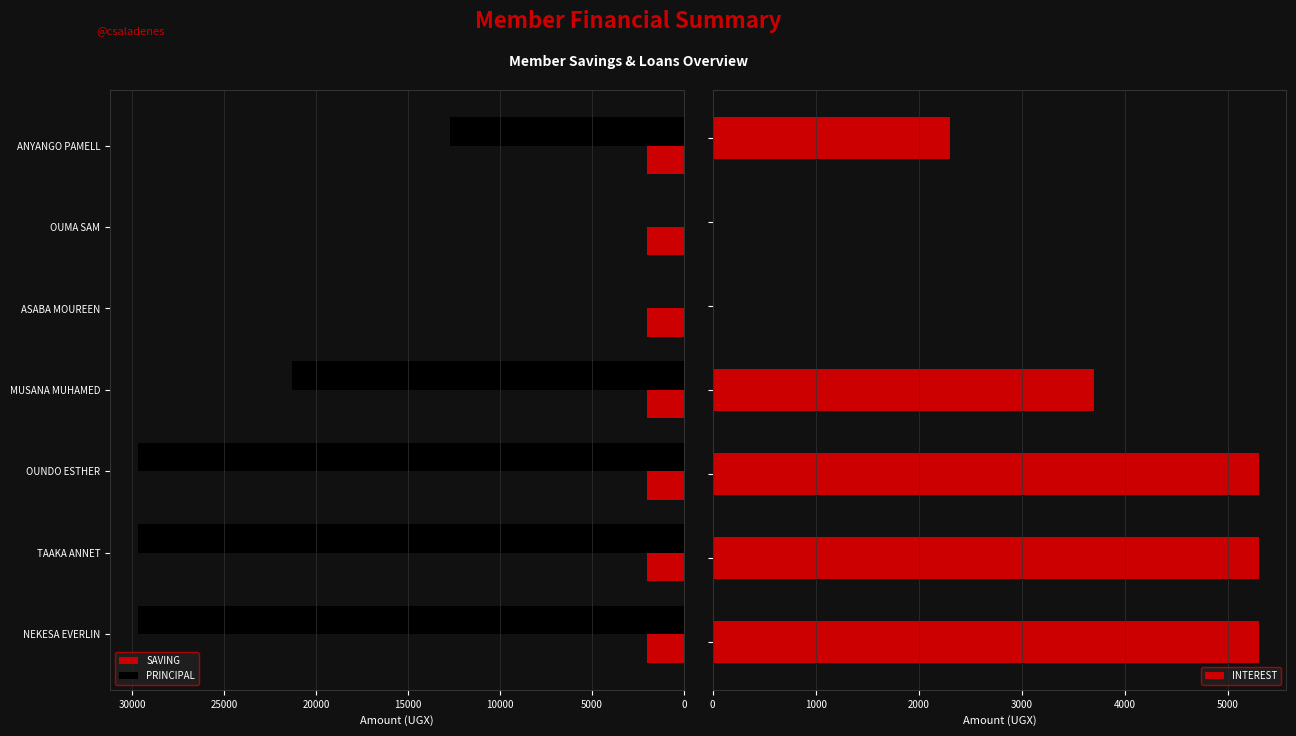

Which series has the widest spread of values?

PRINCIPAL